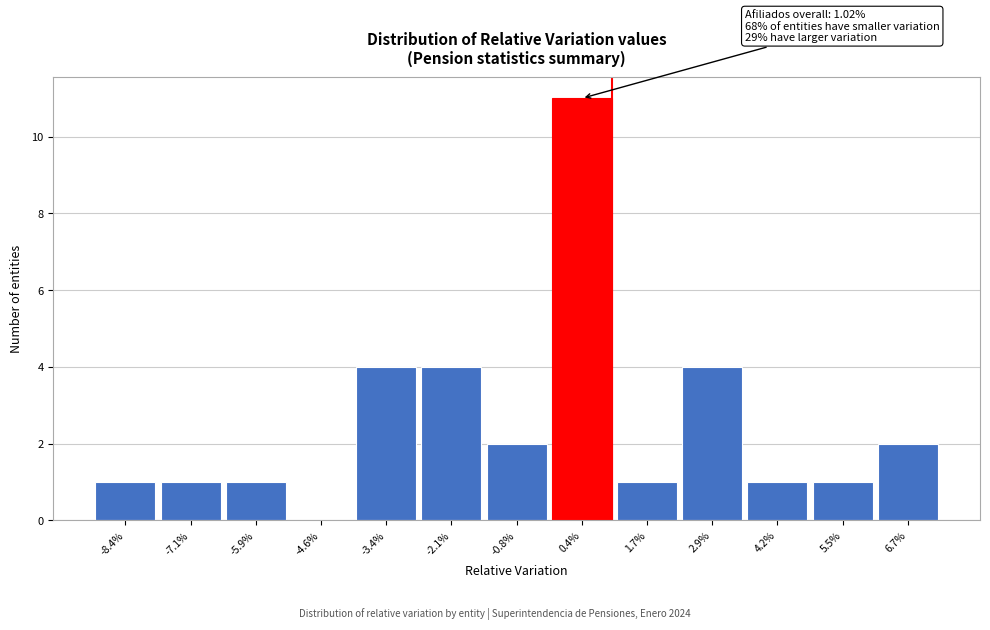

Reading left to right, list all the values displayed in this chart.

-8.4%=1	-7.1%=1	-5.9%=1	-4.6%=0	-3.4%=4	-2.1%=4	-0.8%=2	0.4%=11	1.7%=1	2.9%=4	4.2%=1	5.5%=1	6.7%=2